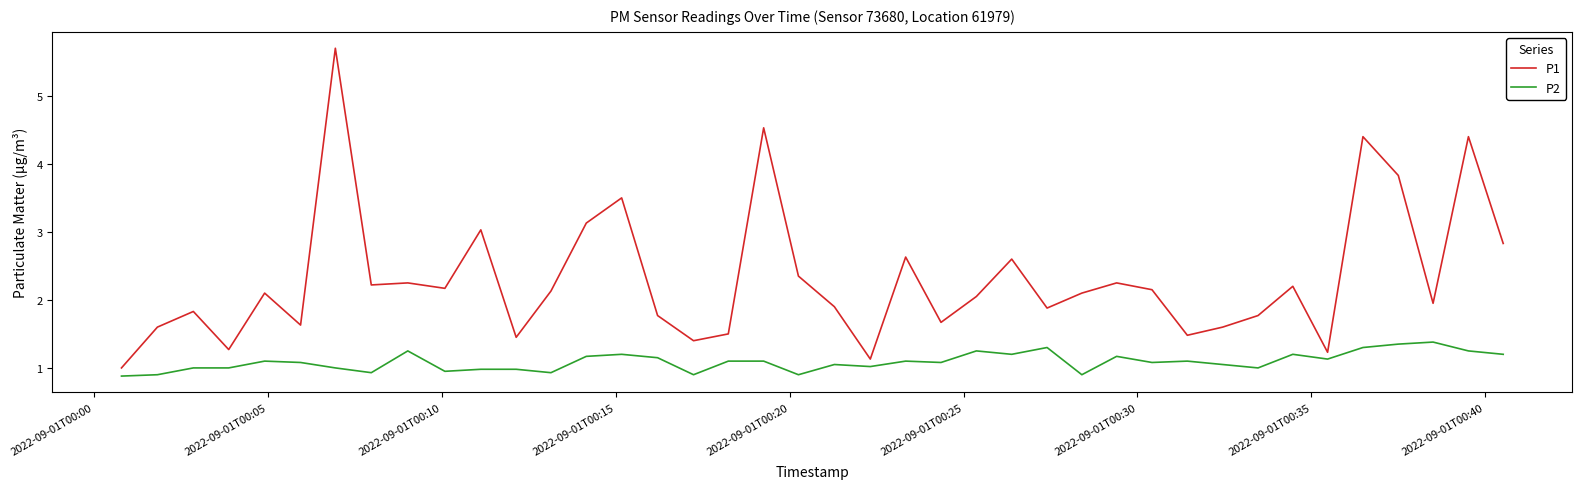

Which series has the widest spread of values?

P1